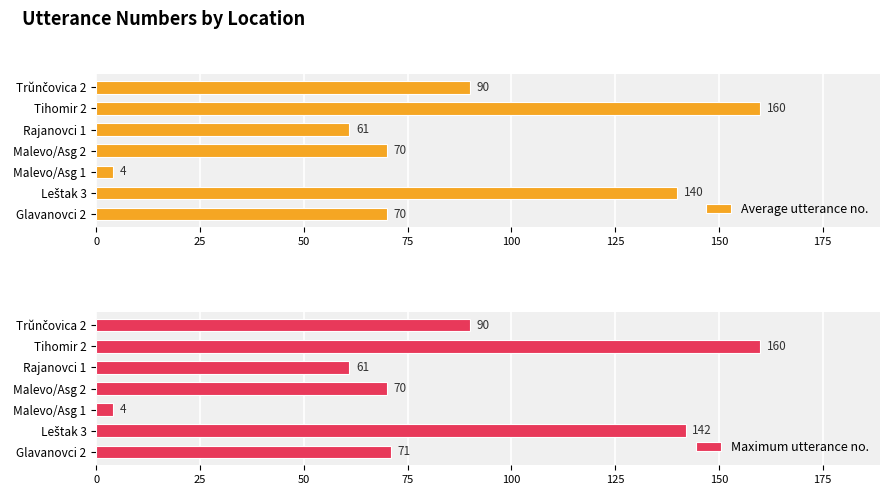

How many groups of bars are there?

7